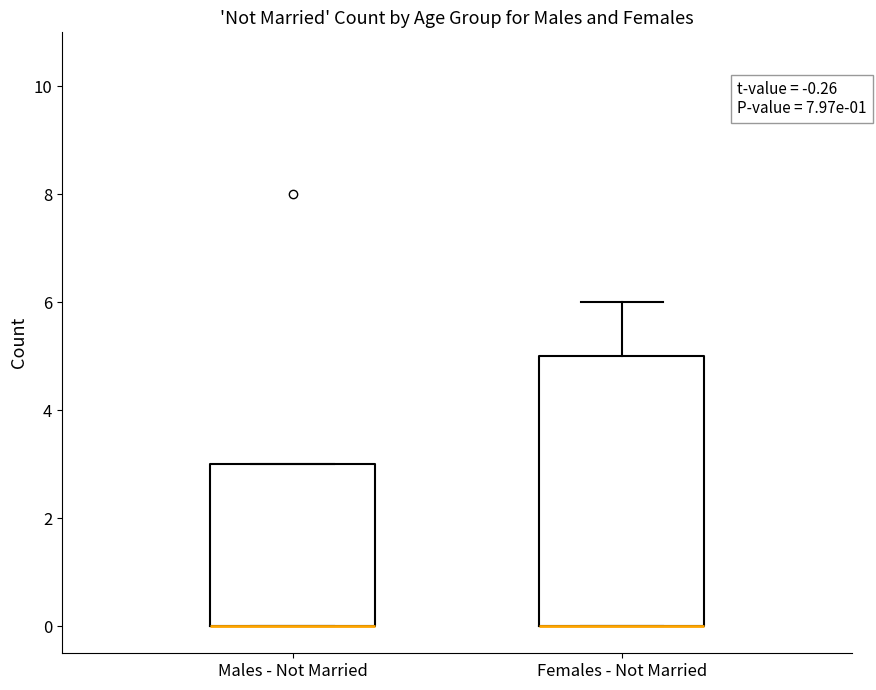

Which box is the tallest, from its lower edge to its upper edge?

Females - Not Married